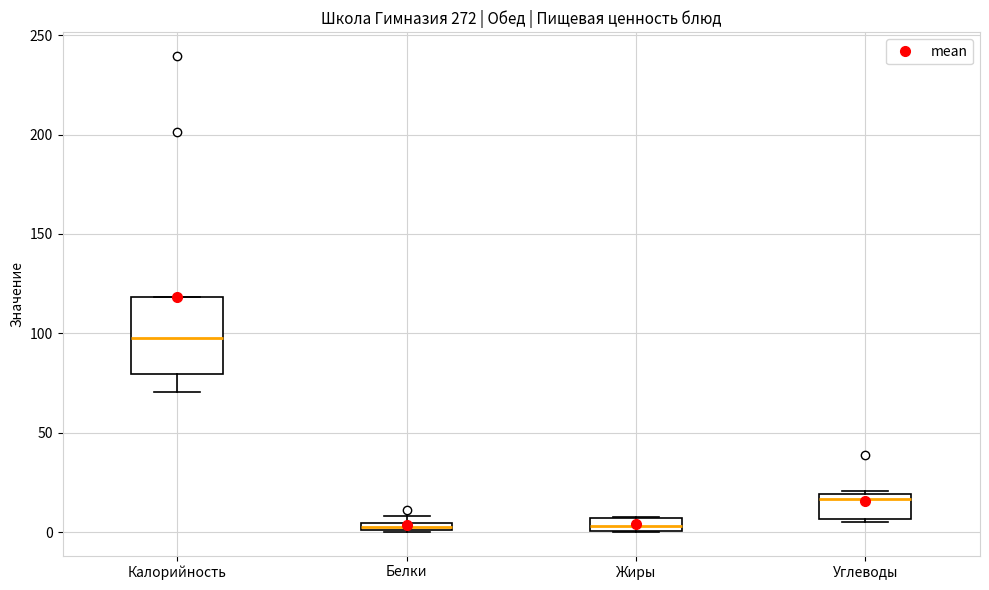

Where is the lower edge of the box for Калорийность on the y-axis? The values are not printed on the chart, so give them approximately, as read against the axis.

80